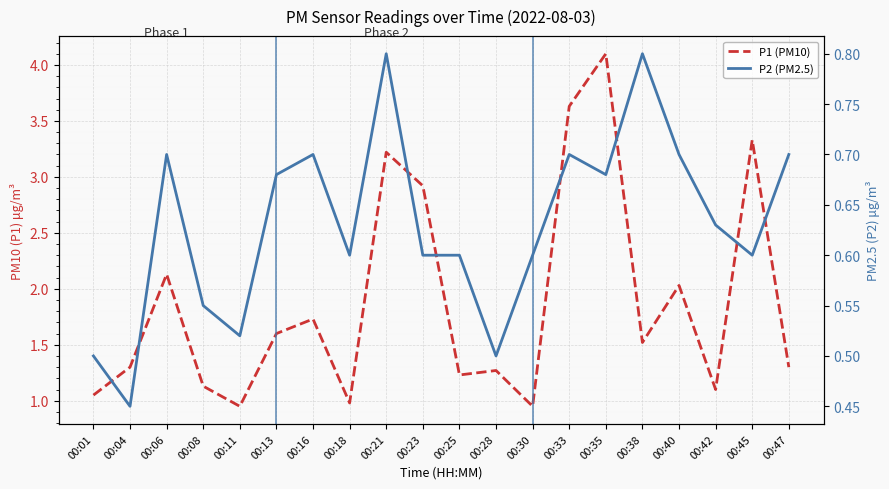

Where is the first local maximum for P1 (PM10)?

00:06